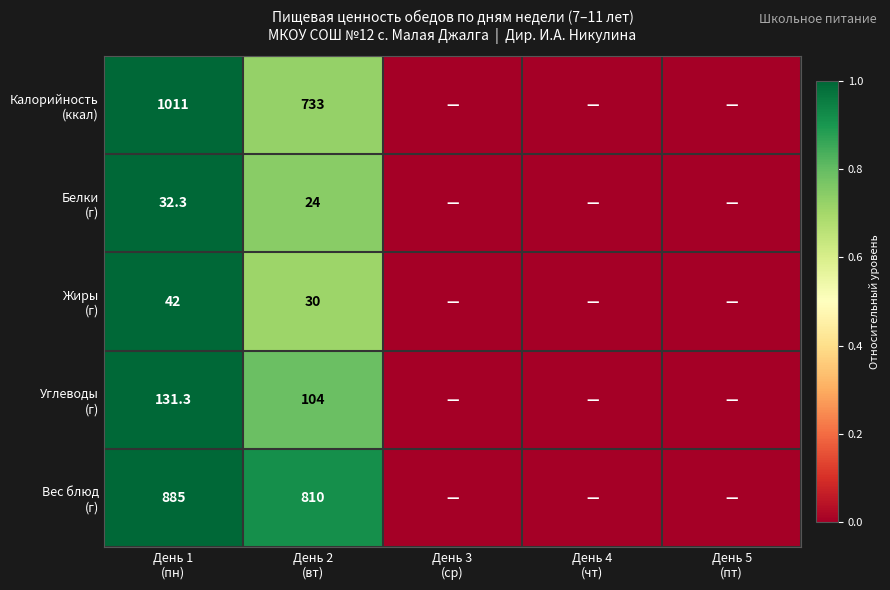

Which category has the lowest value in the Калорийность (ккал) series?

День 3 (ср)